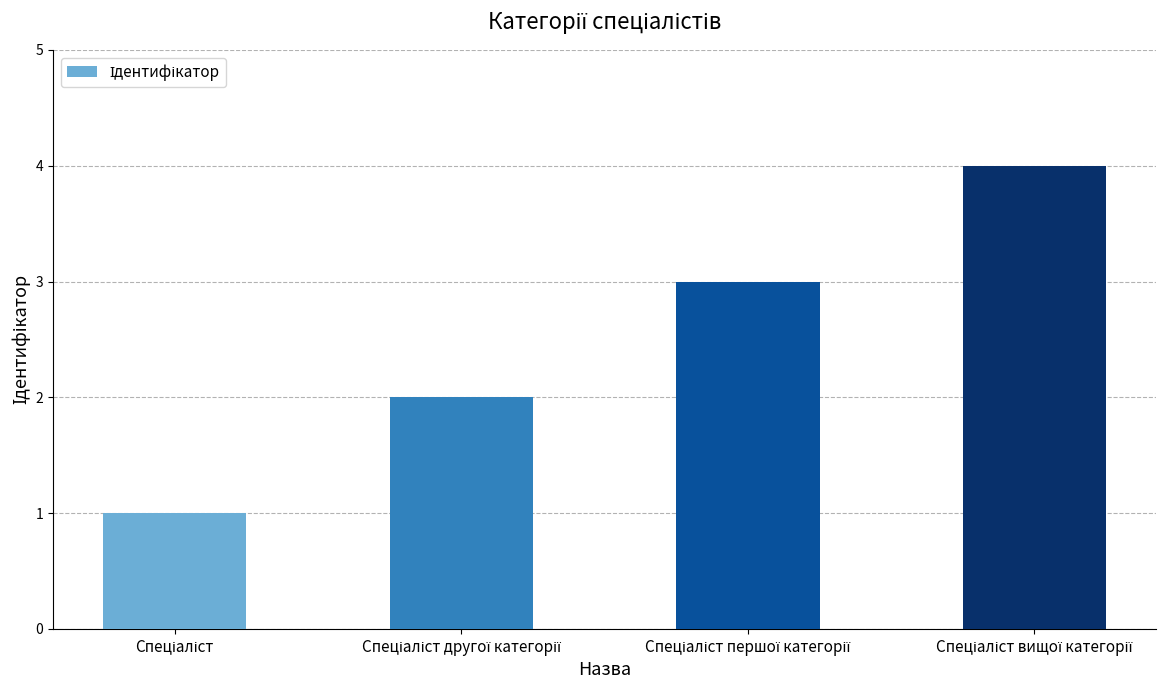

What is the greatest value displayed?

4